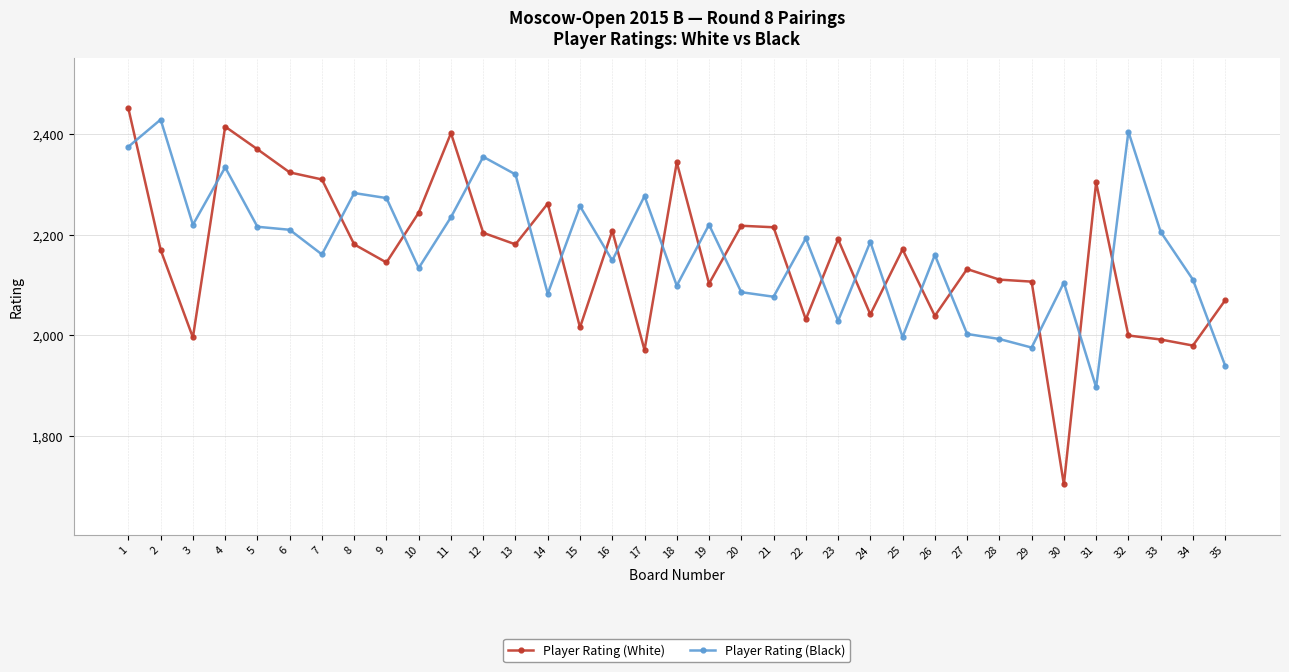

What is the value of the Player Rating (White) point at the 23rd from the left?

2191